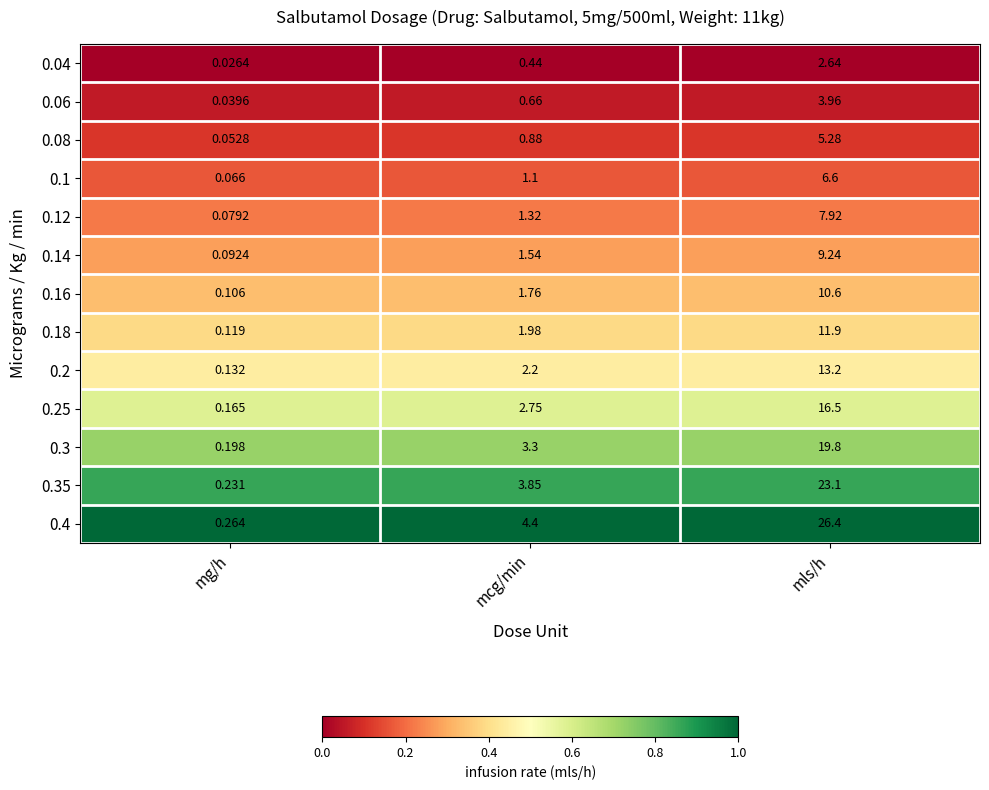

What is the maximum value shown in the chart?

26.4